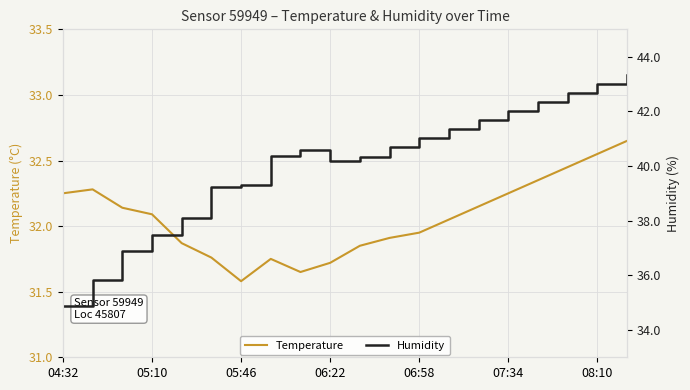

At 04:32, list the series in order from largest to smallest.

Humidity, Temperature